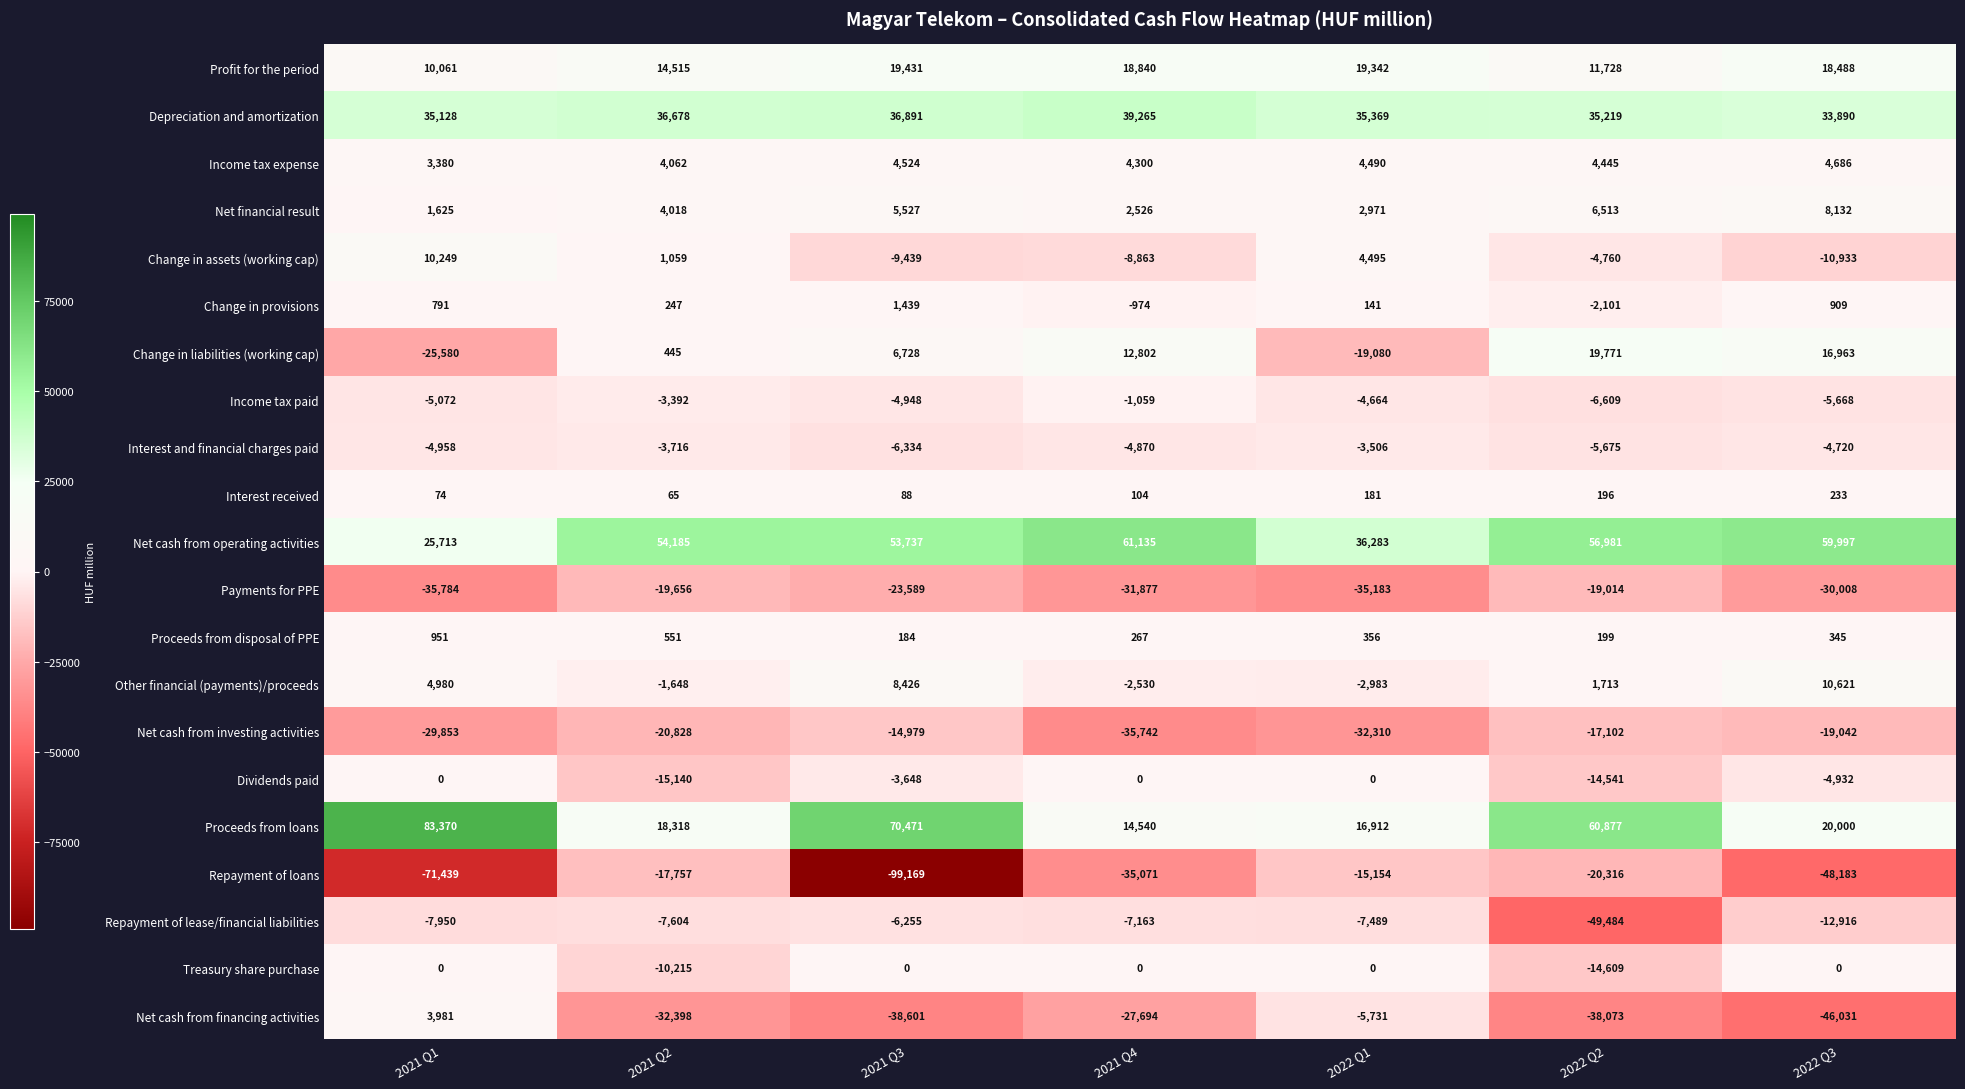

How many categories are shown in the chart?

7